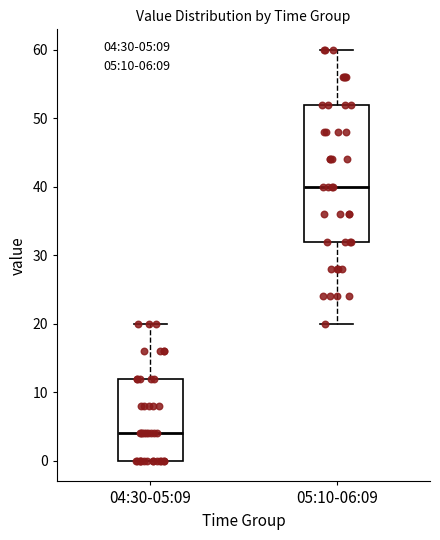

Reading left to right, read every box against the y-axis: the position of its median line, the range the box covers, and the ends of its whiskers. The values are not printed on the chart, so give them approximately, as read against the axis.

04:30-05:09: median 4, box 0 to 12, whiskers 0 to 20
05:10-06:09: median 40, box 32 to 52, whiskers 20 to 60